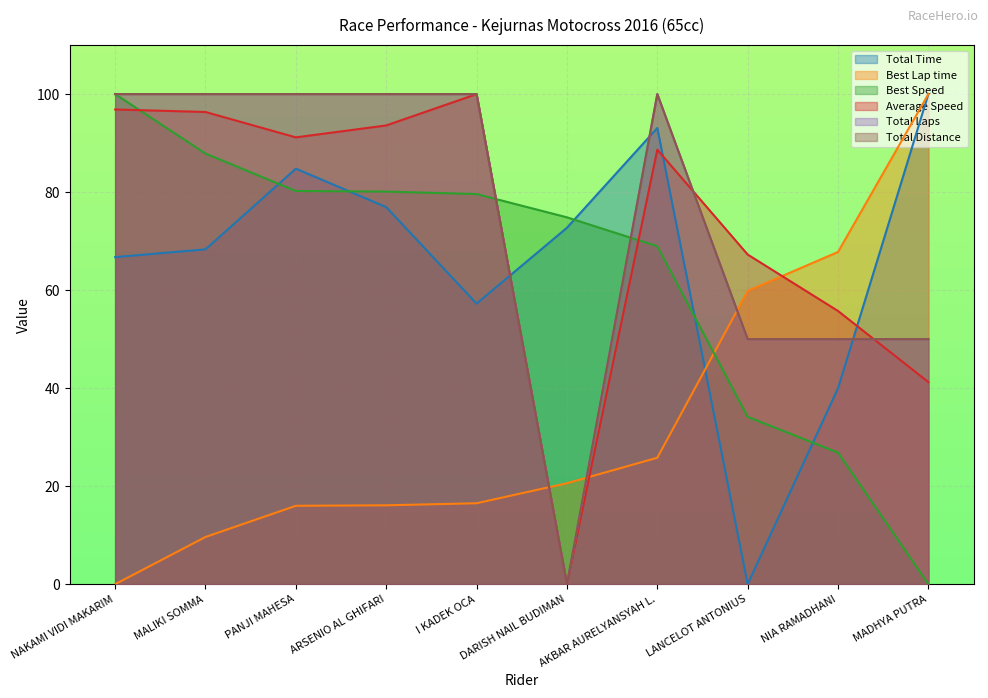

What position from the right is I KADEK OCA?

6